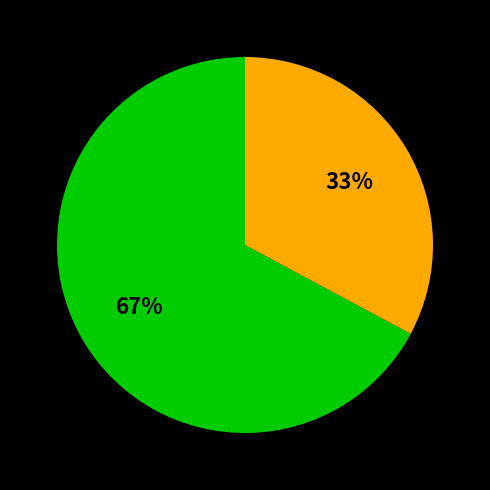

Does any single category account for the majority?

Yes